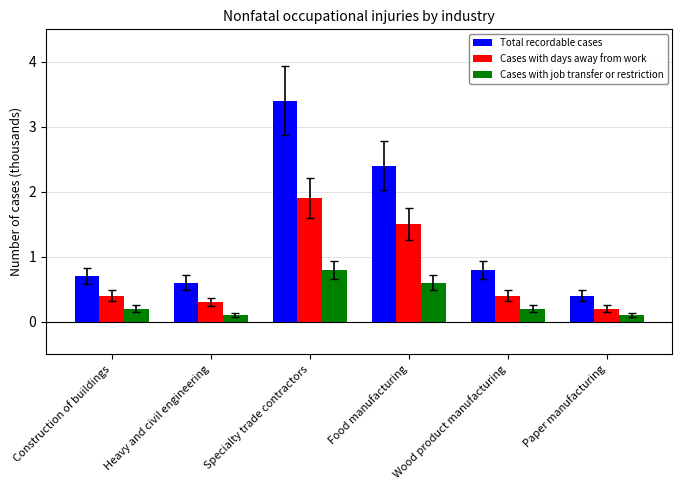

Rank the series by their maximum value, from highest to lowest.

Total recordable cases, Cases with days away from work, Cases with job transfer or restriction